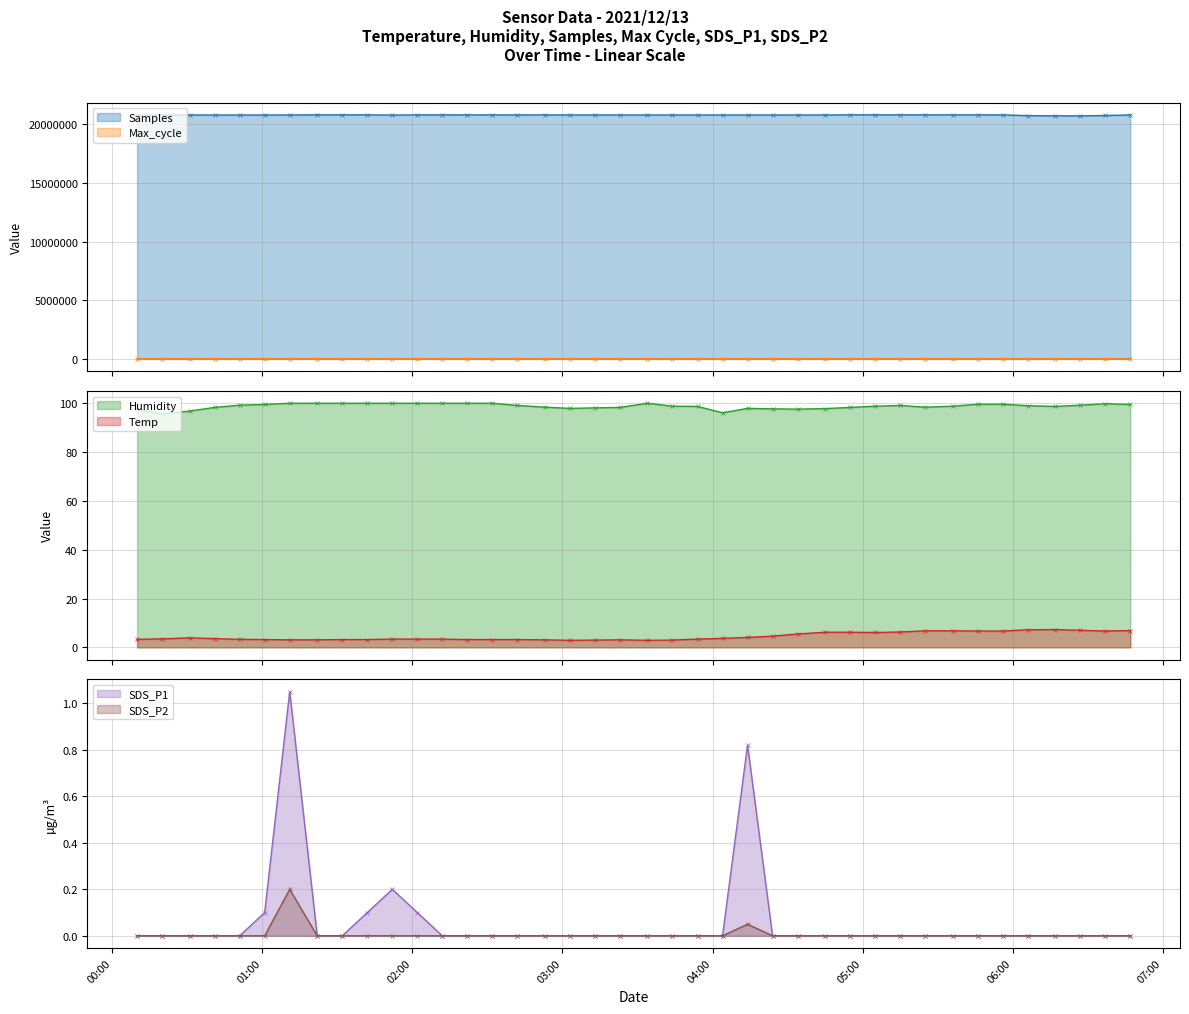

At how many categories does at least one series exceed 14830840?

40